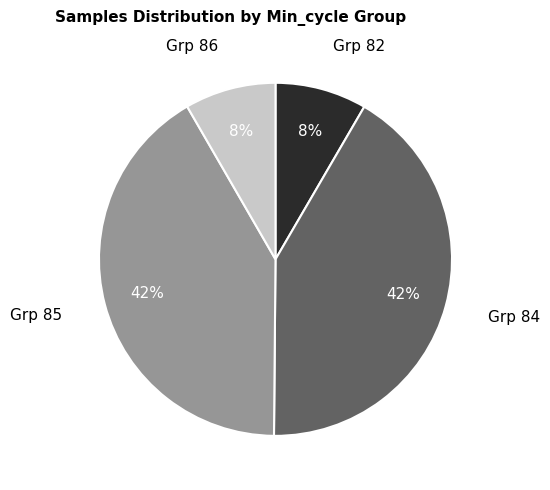

Is there any slice that represents more than half of the pie?

No